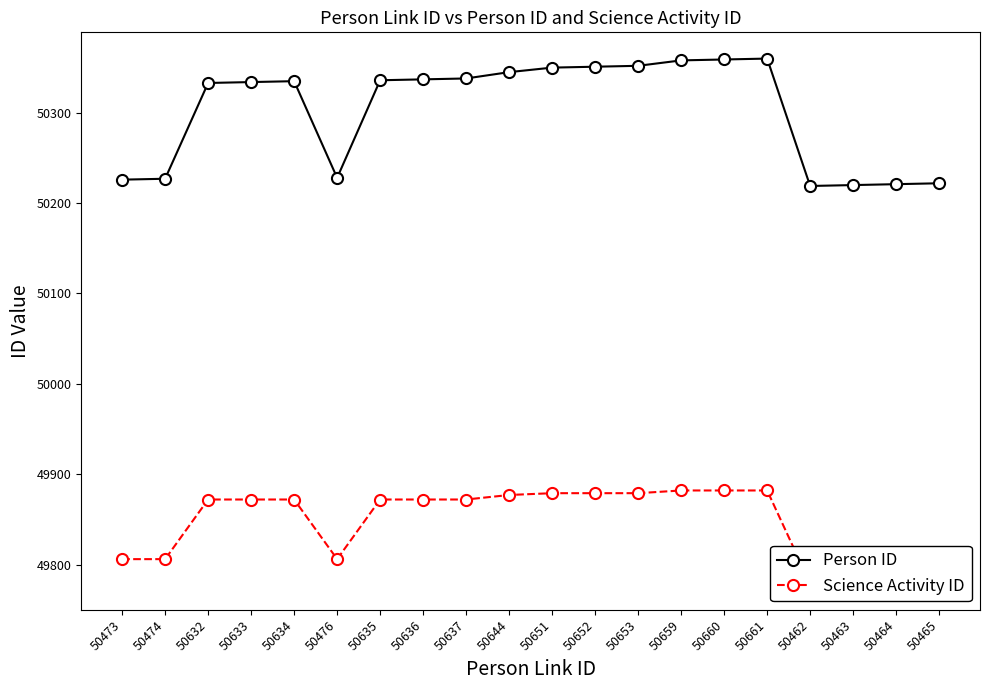

What is the label of the 13th point from the left?

50653